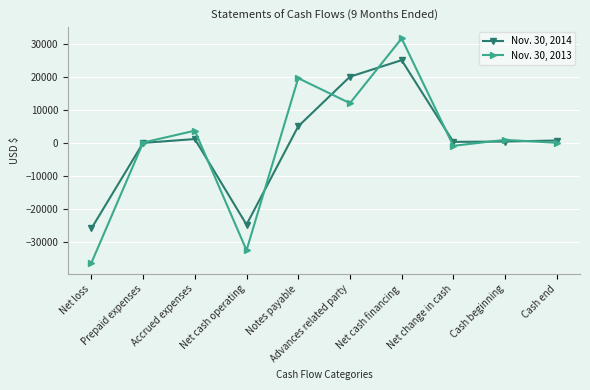

What is the minimum value for Nov. 30, 2013?

-36232